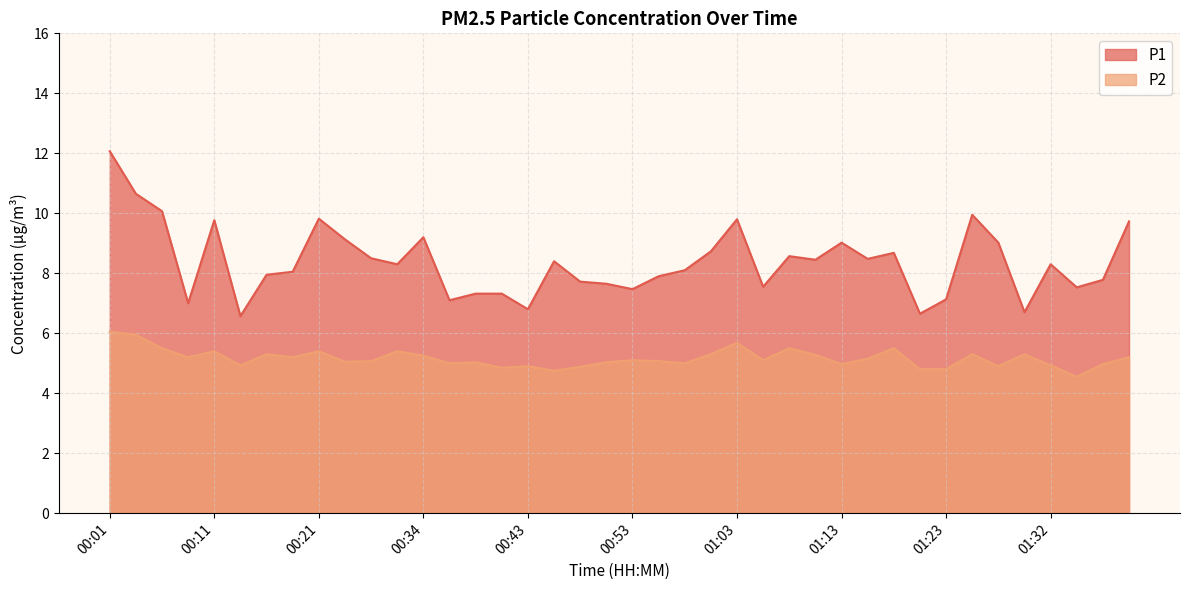

Does the chart have visible grid lines?

Yes